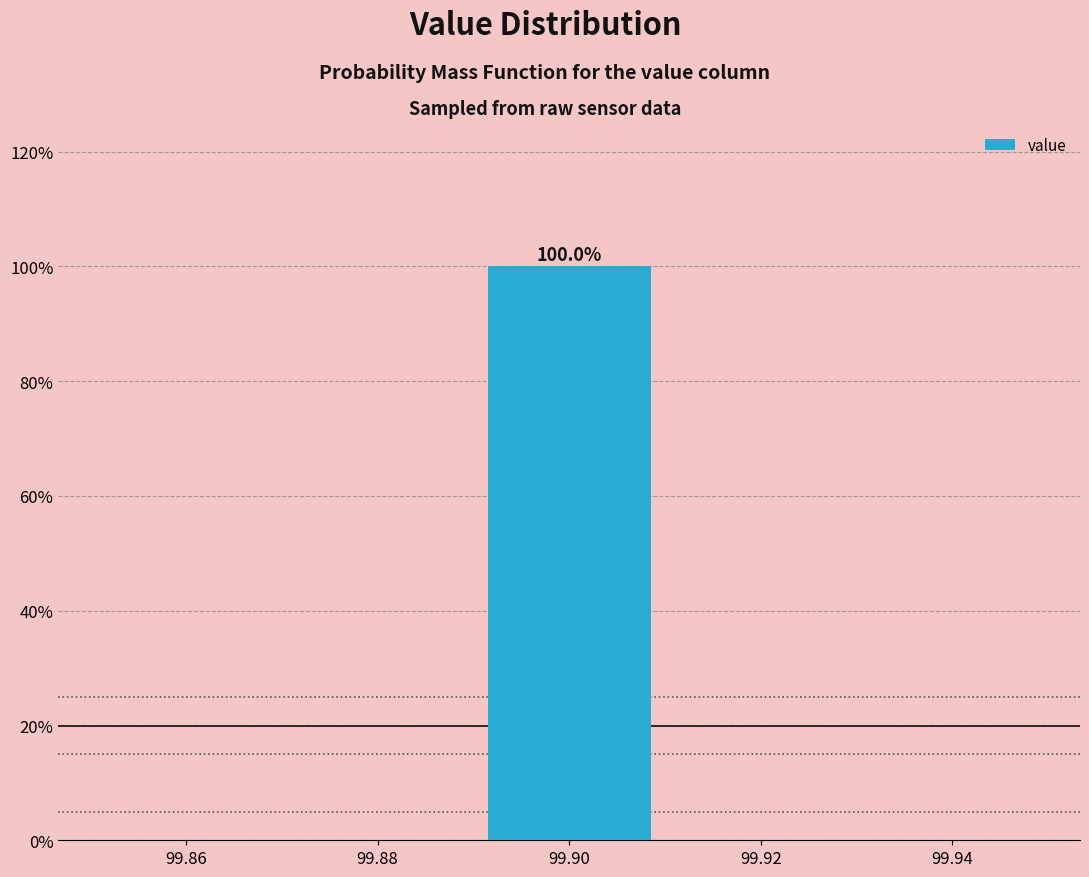

Which range on the x-axis has the tallest bar?

99.89 to 99.91